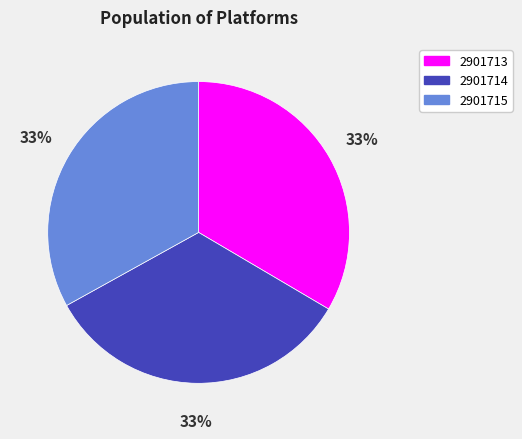

Combined, do 2901713 and 2901715 account for over 50%?

Yes